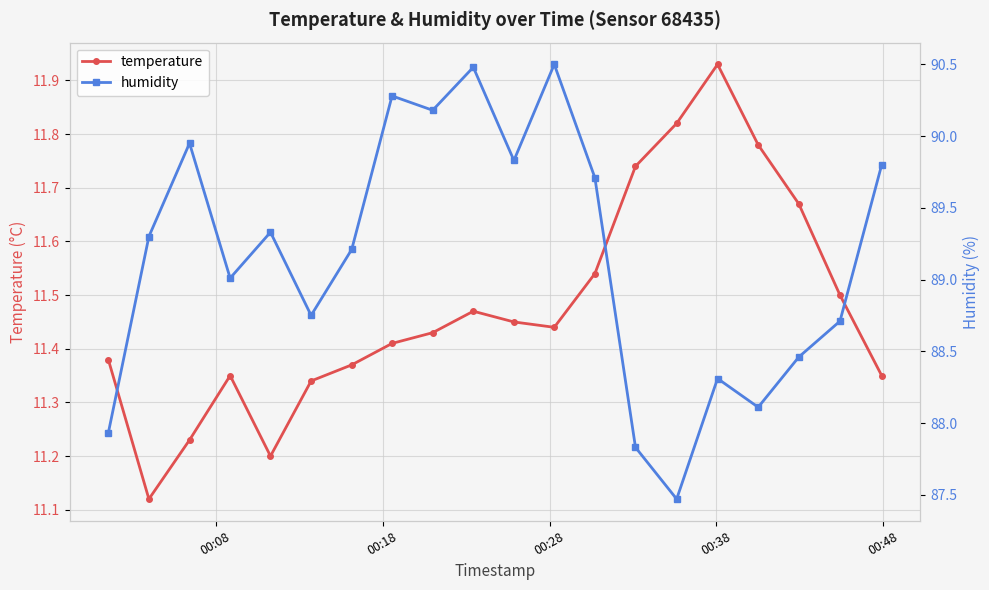

What is the difference between the second highest and second lowest values in the temperature series?

0.6